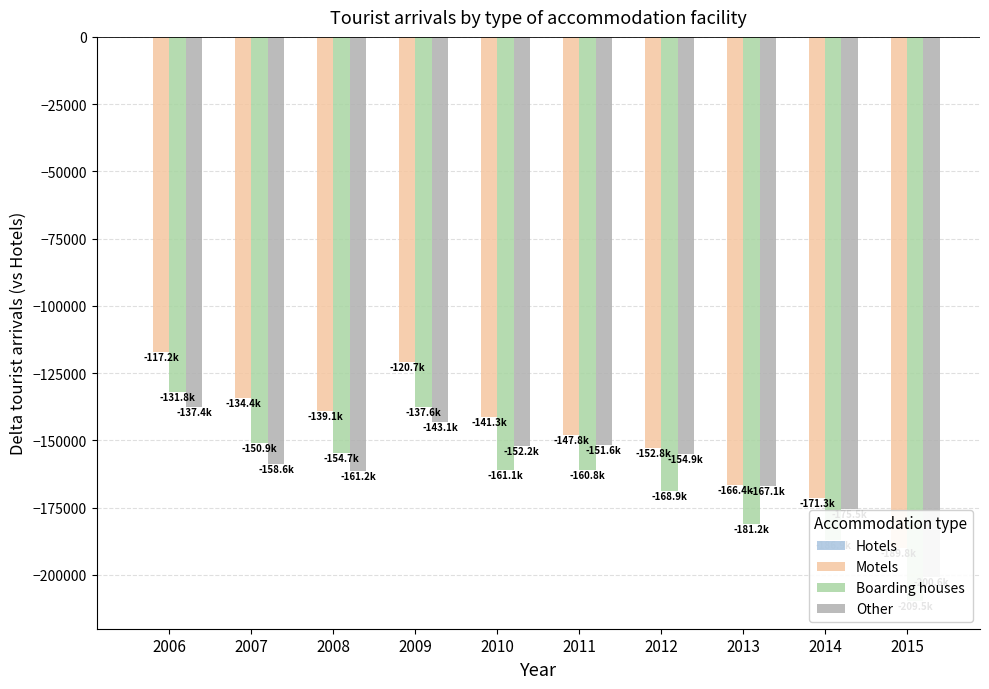

At which category is the sum across all series the highest?

2006